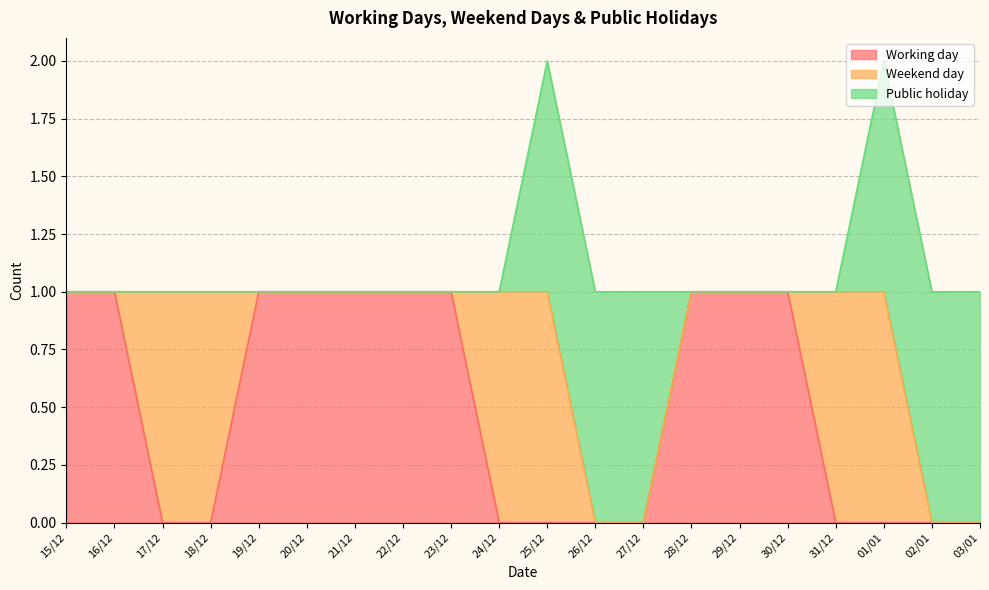

What is the total value across all series at 19/12?

1